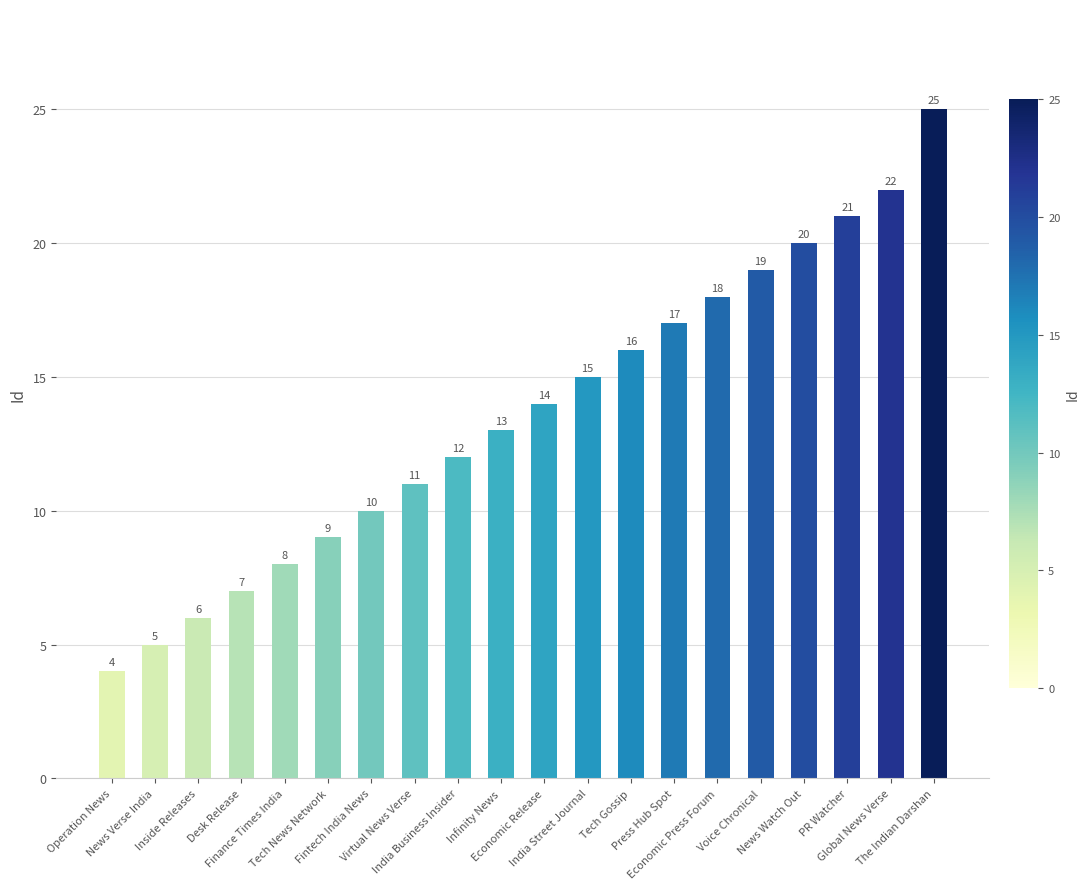

What is the change in value from Tech News Network to The Indian Darshan?

+16